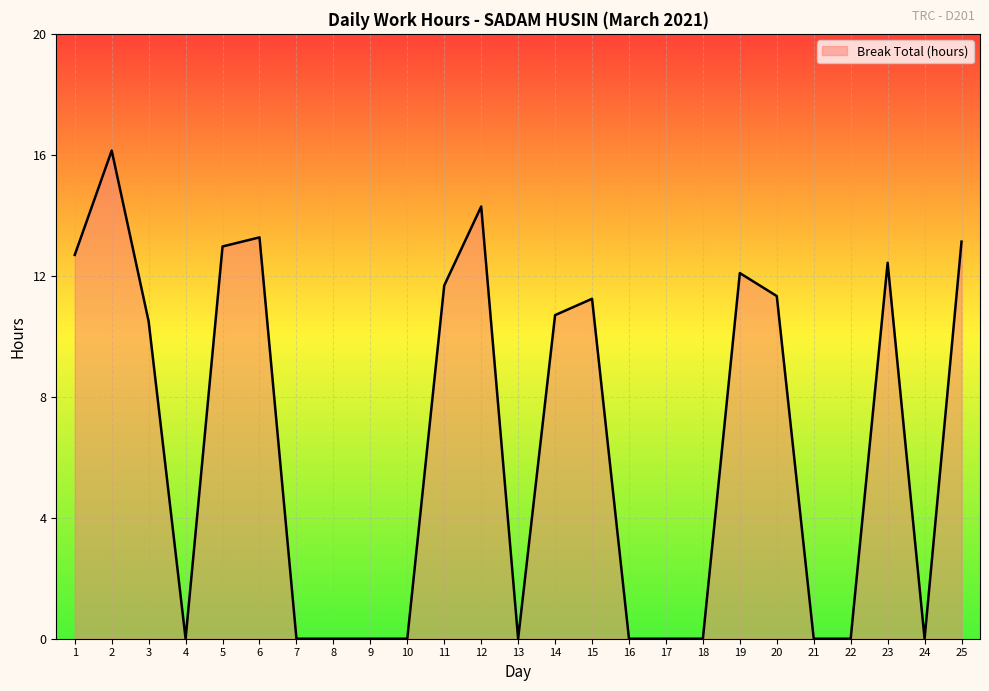

Approximately how many times larger is the value at 6 compared to 15?

1.2